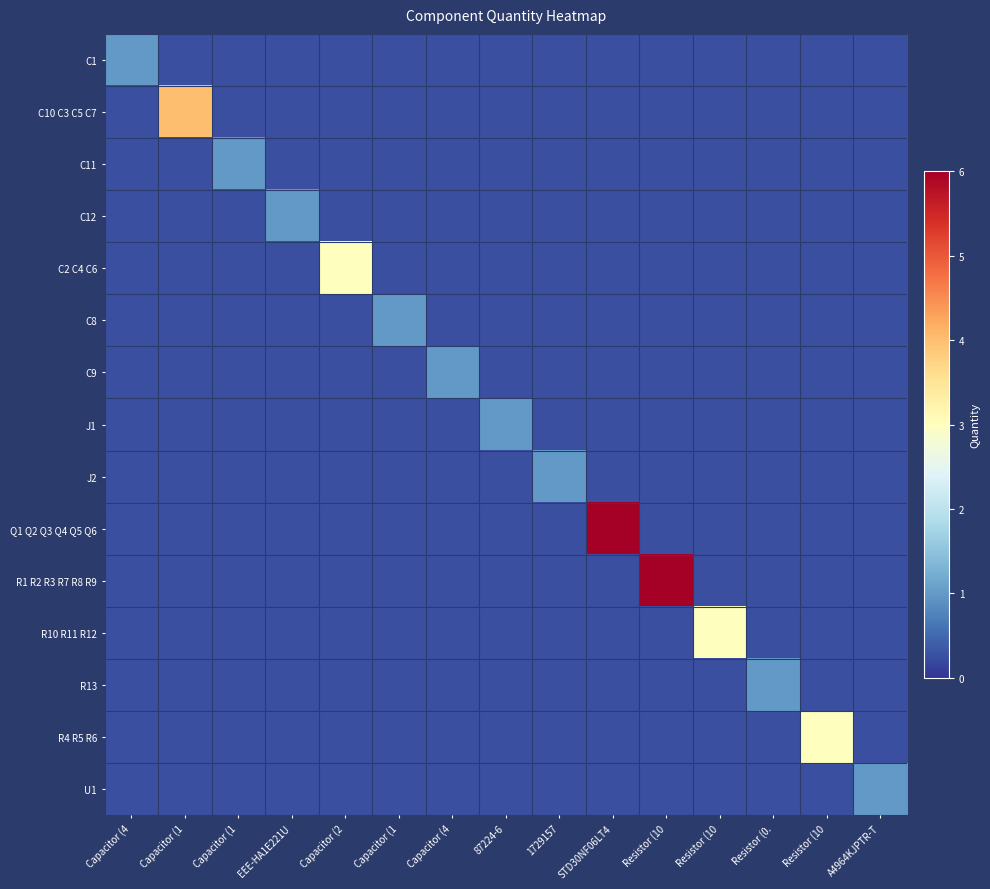

Between A4964KJPTR-T and Capacitor (4, which is larger?

A4964KJPTR-T